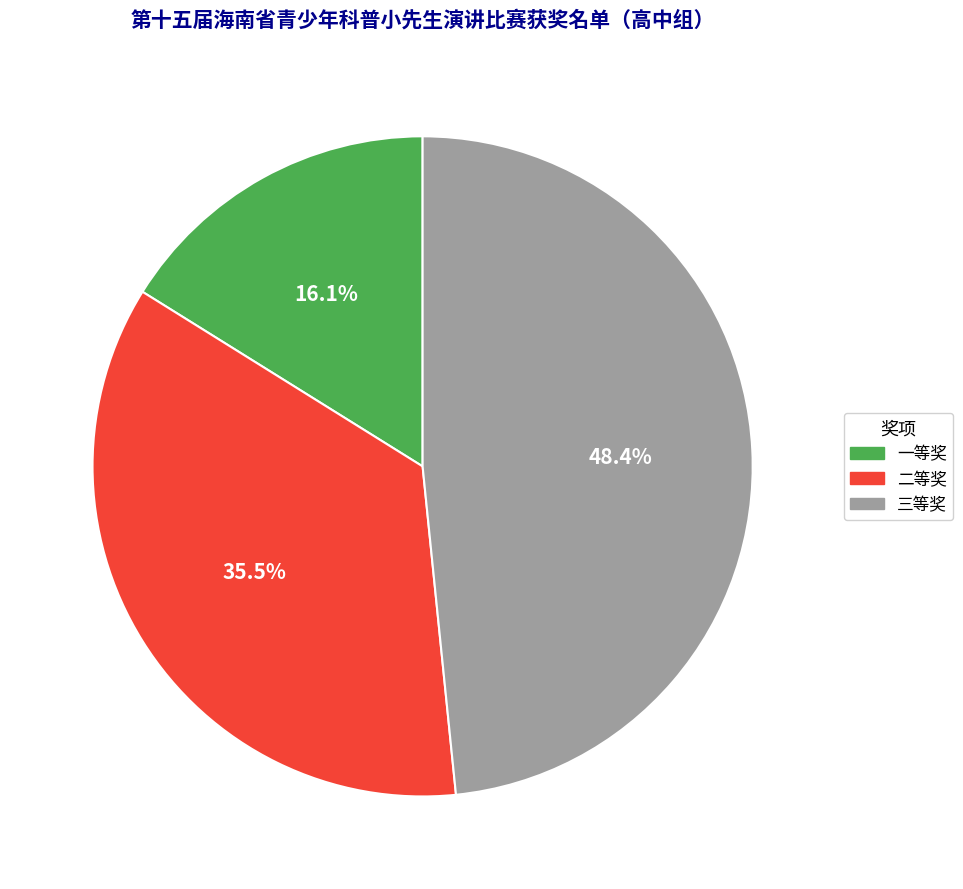

To the nearest percent, what is the difference between the 三等奖 and 一等奖 slice percentages?

32%